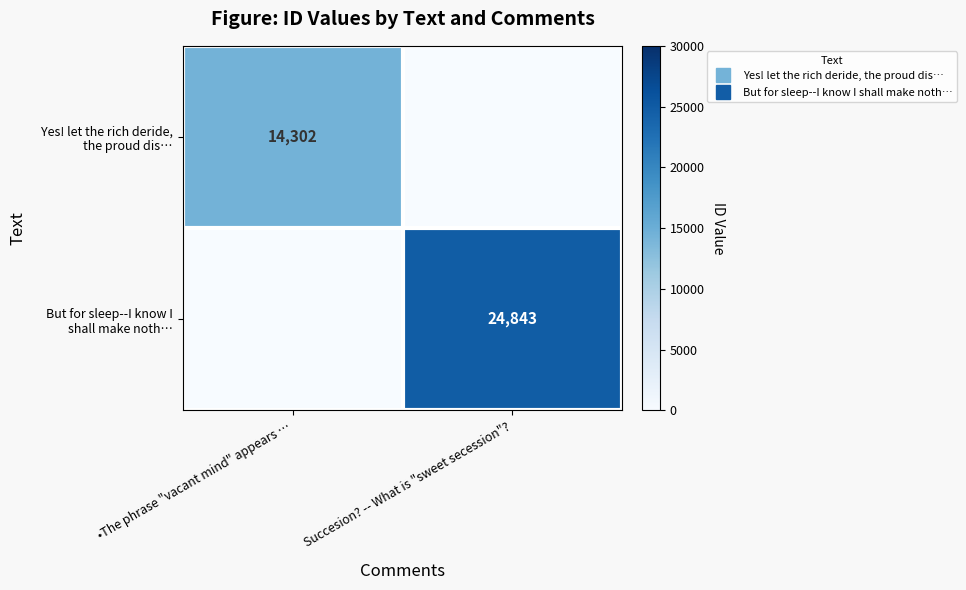

At how many categories does at least one series exceed 21266?

1